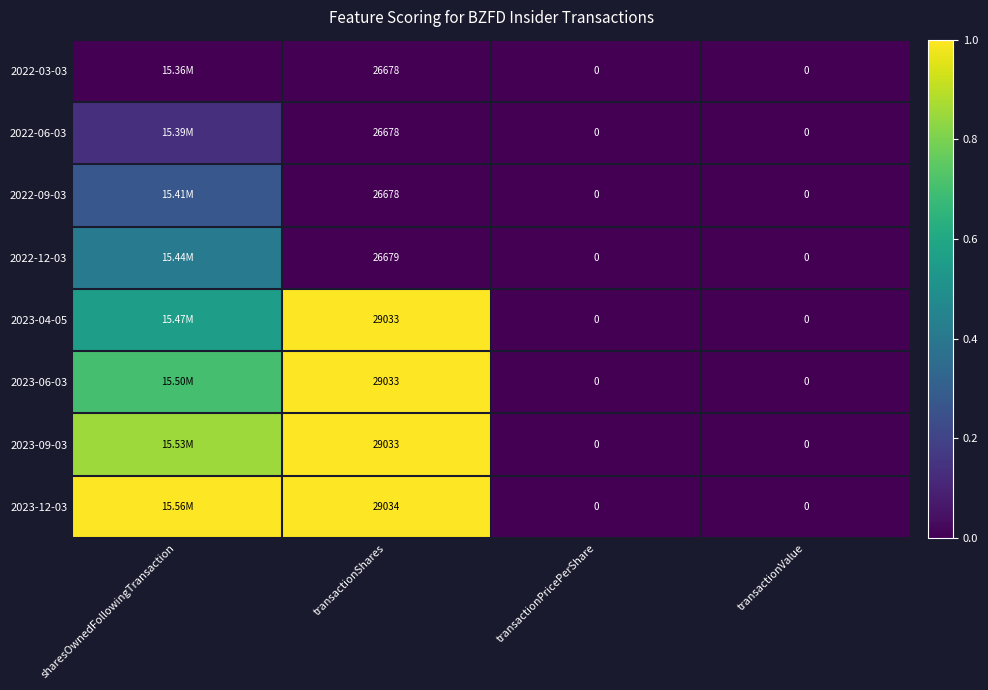

Is the value of 2023-12-03 at transactionValue greater than the value of 2023-06-03 at transactionShares?

No